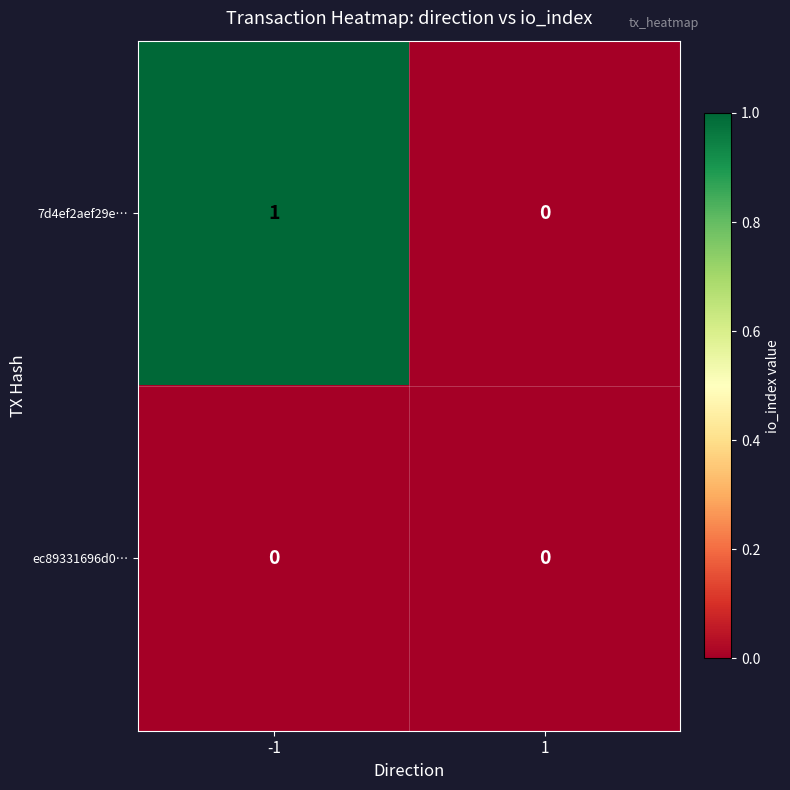

Reading right to left, list all the values displayed in this chart.

7d4ef2aef29e…: 1=0	-1=1
ec89331696d0…: 1=0	-1=0